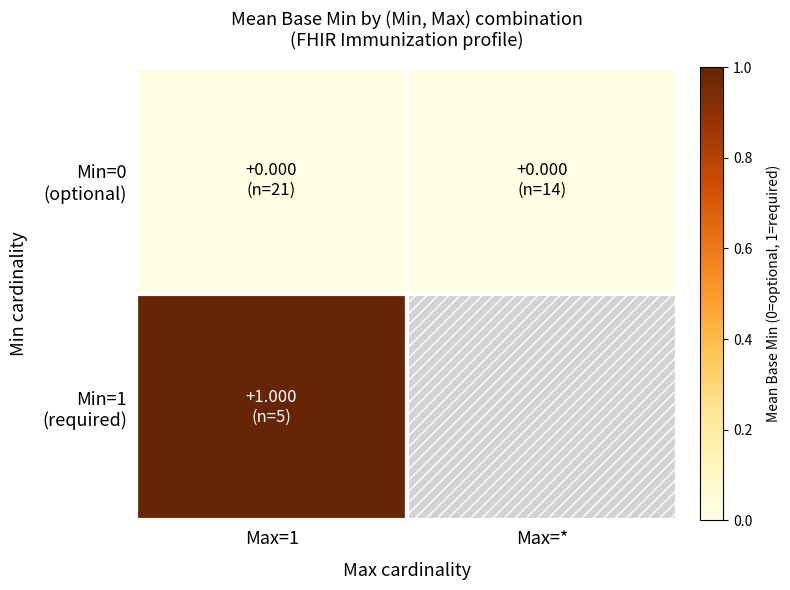

Count the number of categories in the chart.

2